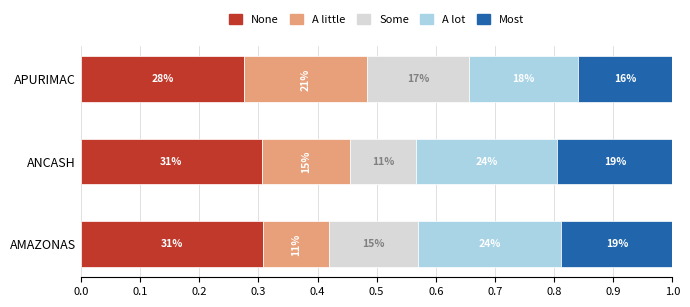

What is the average value of the None series?

0.3